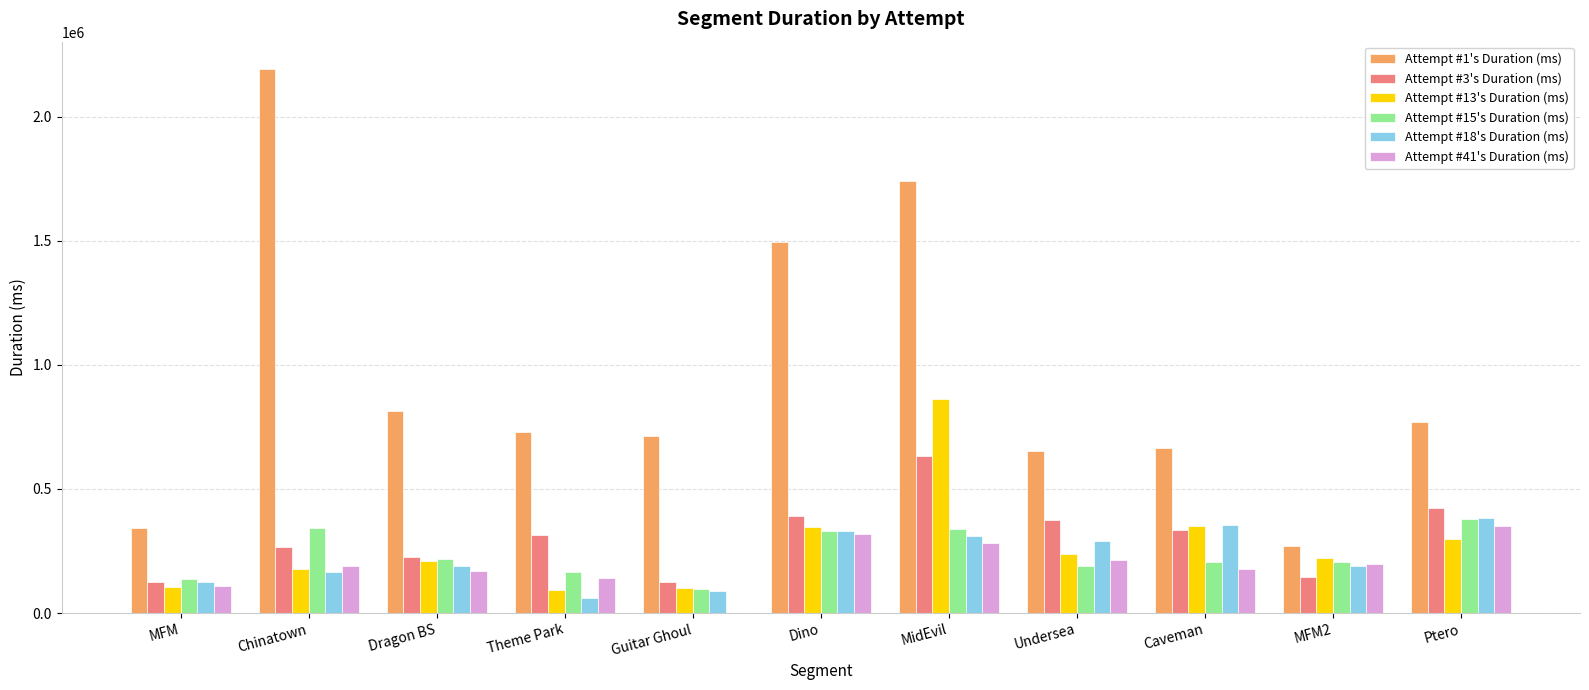

At which label does Attempt #13's Duration (ms) reach its peak?

MidEvil